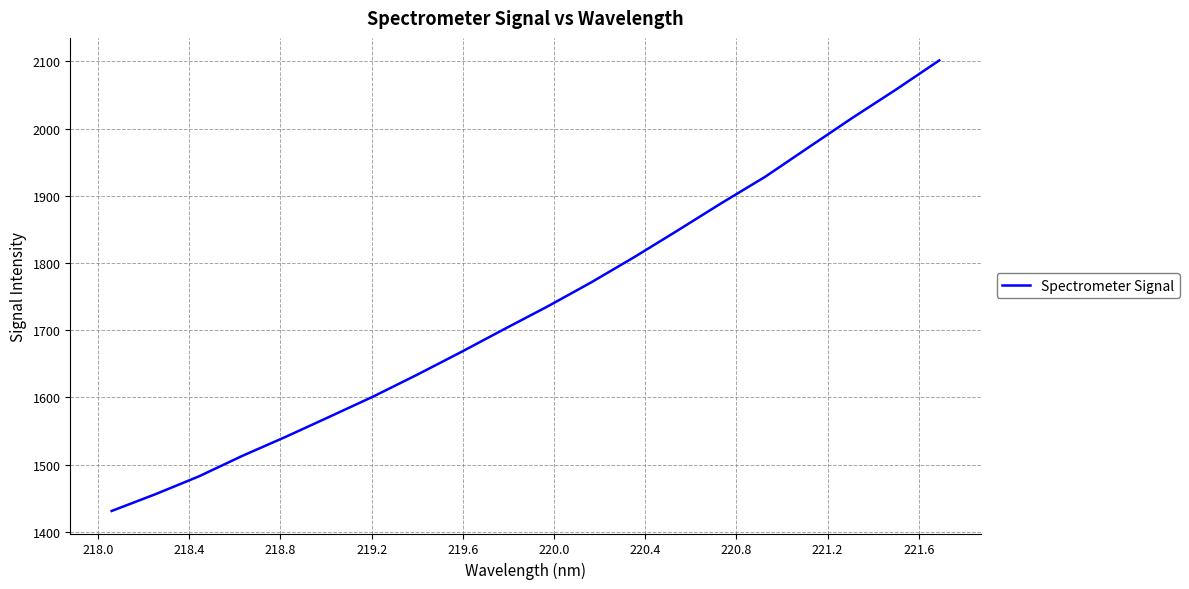

What is the difference between the maximum and minimum values?

670.2